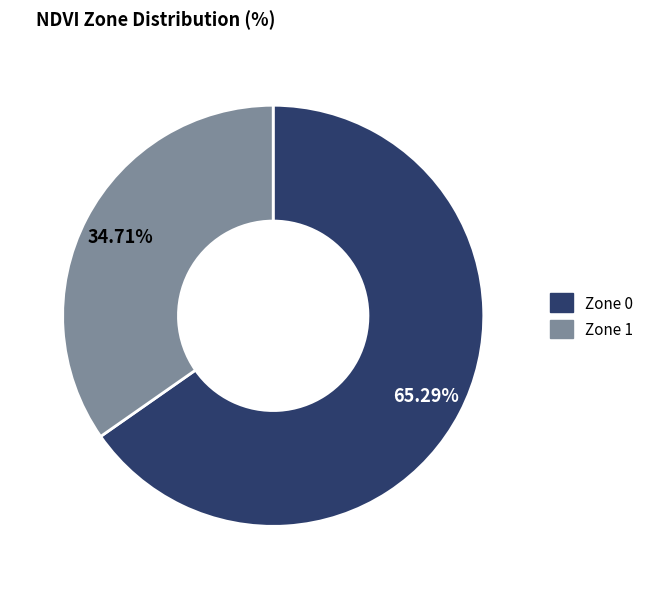

To the nearest percent, what is the difference between the largest and smallest slice percentages?

31%